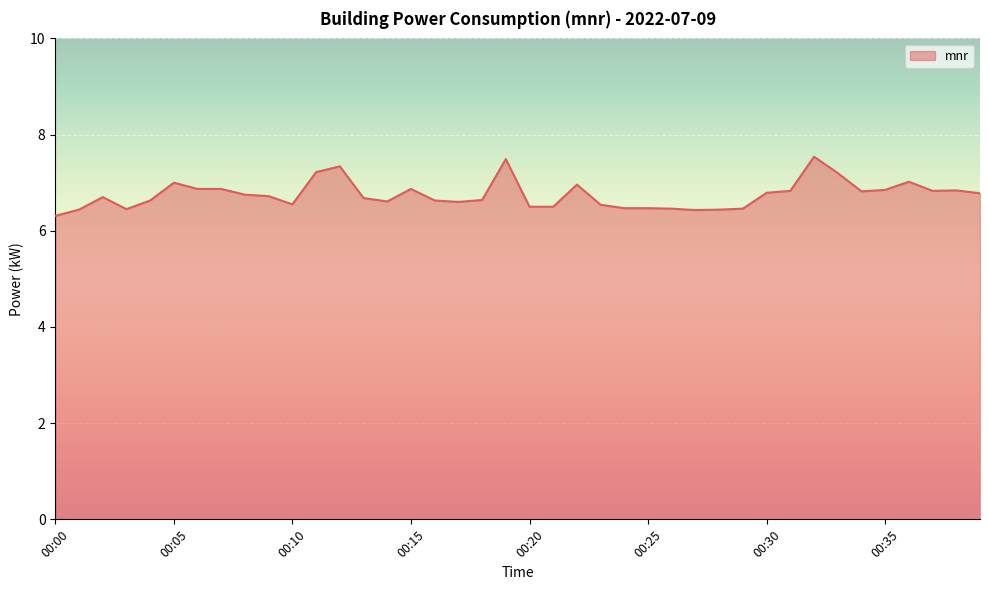

What is the difference between the maximum and minimum values?

1.2